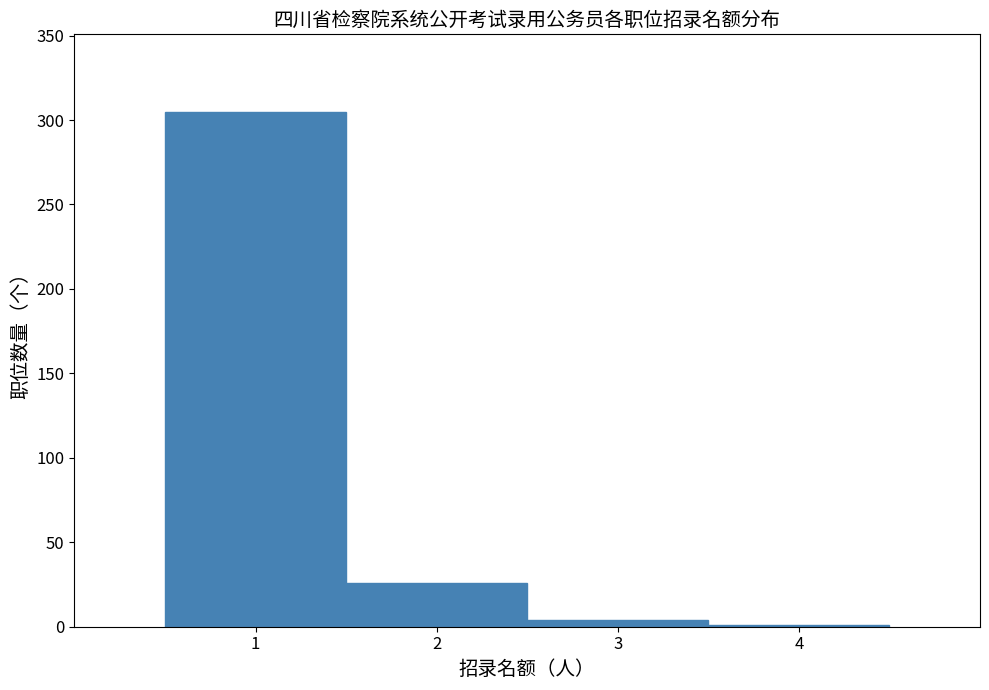

What is the height of the bar covering 0.5 to 1.5 on the x-axis? The values are not printed on the chart, so give them approximately, as read against the axis.

305